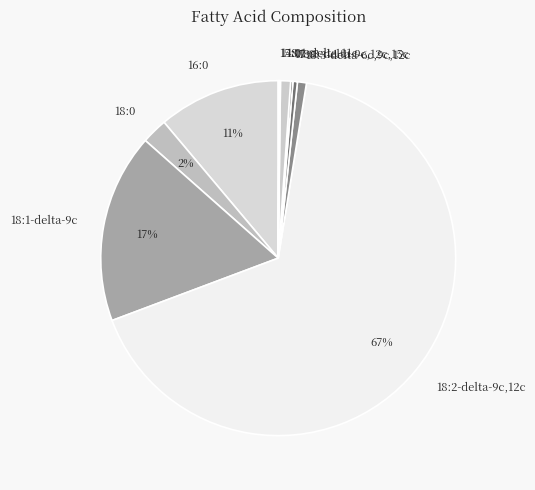

To the nearest percent, what is the combined percentage of 18:1-delta-9c and 18:1-delta-11c?

18%